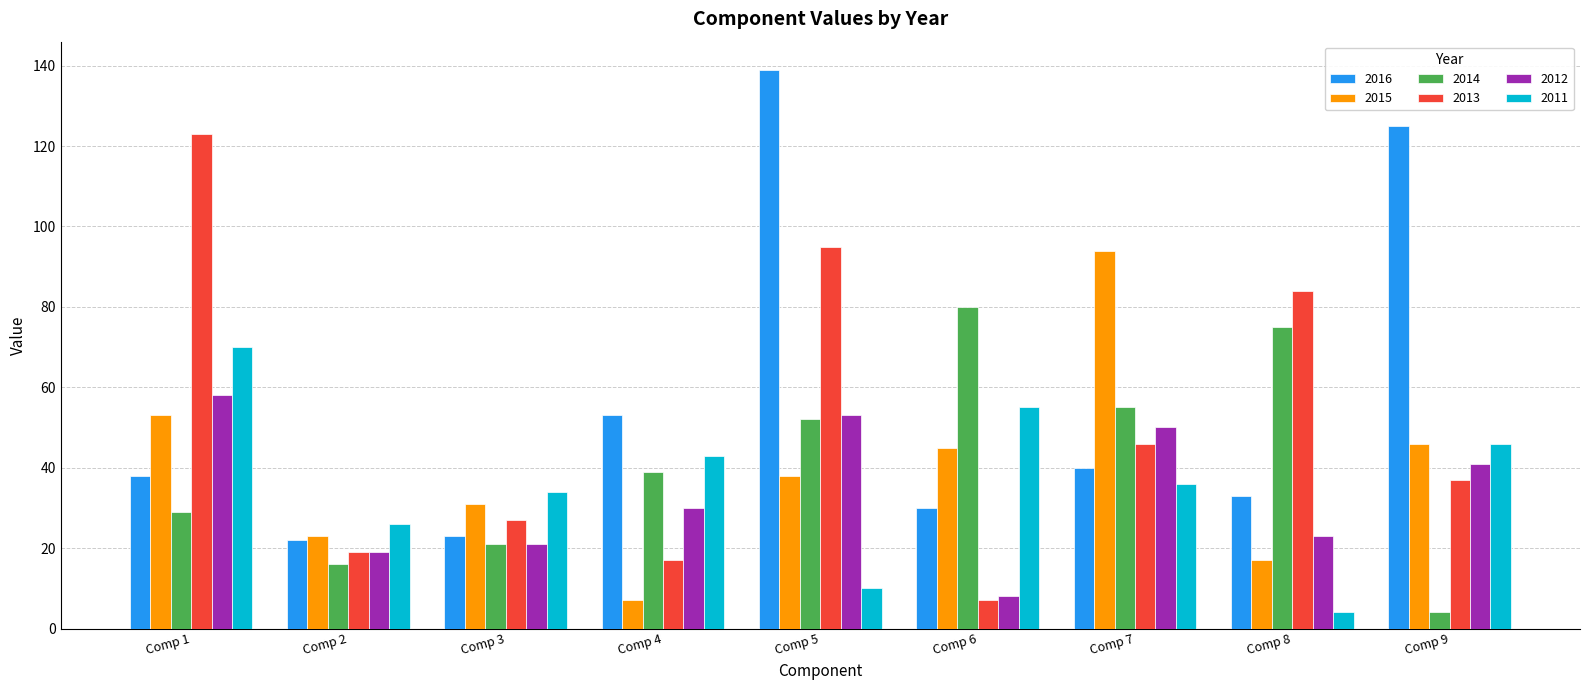

True or false: 2016 has a value of 71 at Comp 9.

False